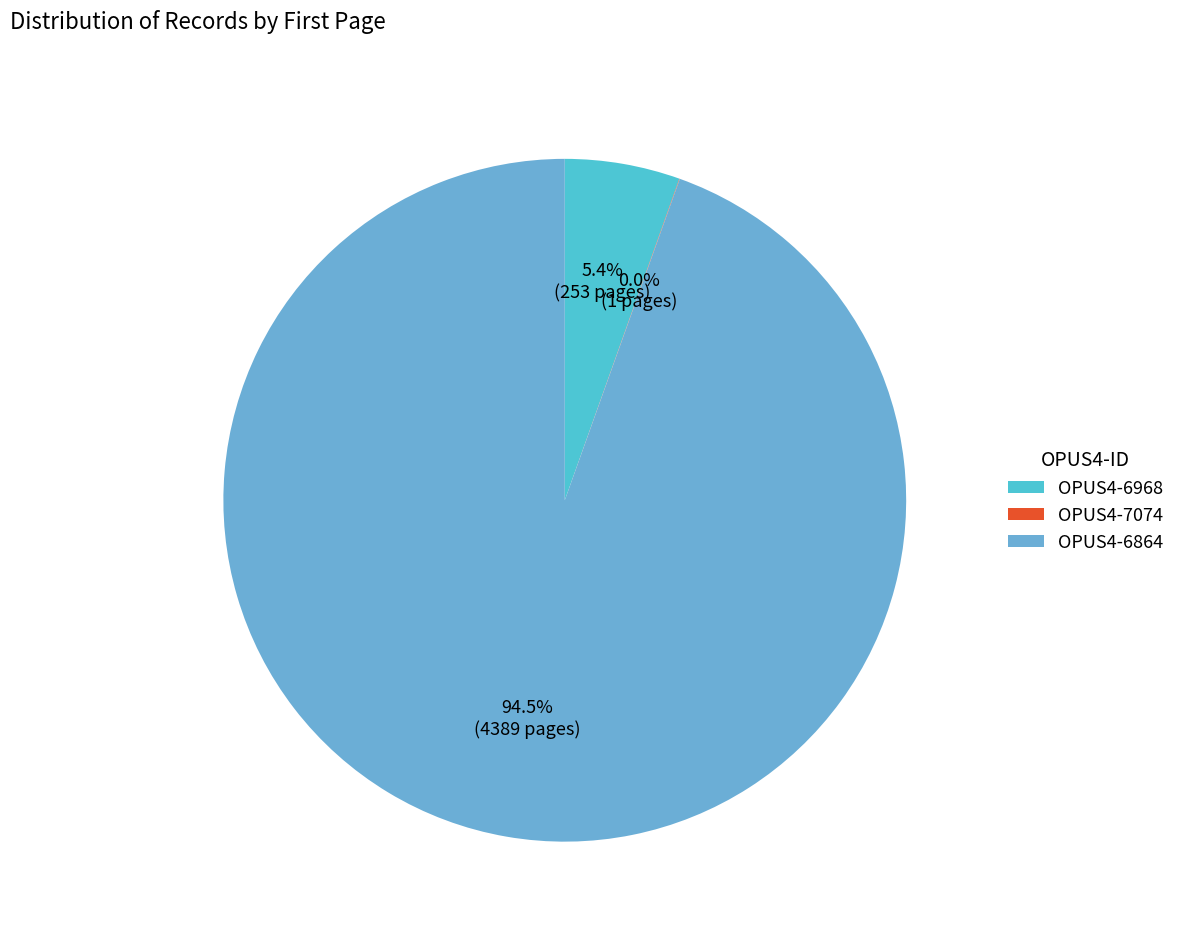

How many segments does this pie chart have?

3